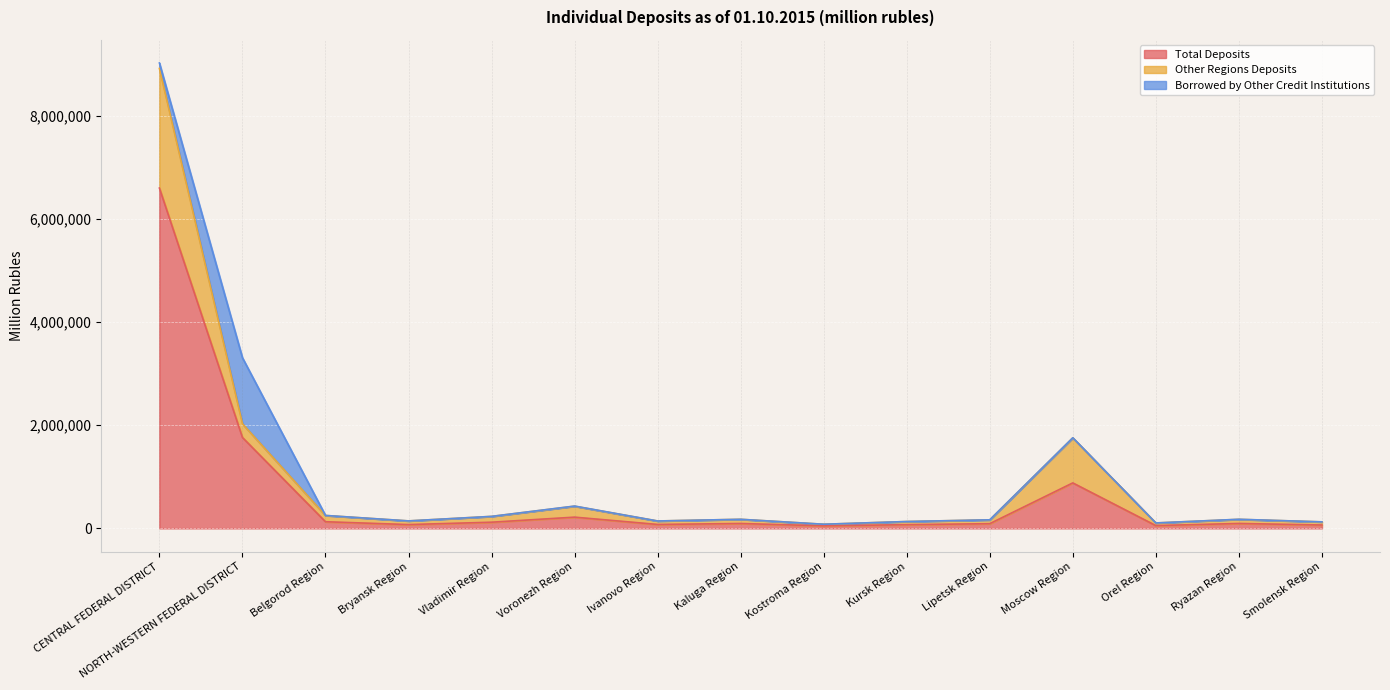

Rank the categories by Borrowed by Other Credit Institutions value from highest to lowest.

NORTH-WESTERN FEDERAL DISTRICT, CENTRAL FEDERAL DISTRICT, Voronezh Region, Moscow Region, Ryazan Region, Belgorod Region, Kursk Region, Smolensk Region, Kostroma Region, Orel Region, Lipetsk Region, Bryansk Region, Vladimir Region, Ivanovo Region, Kaluga Region